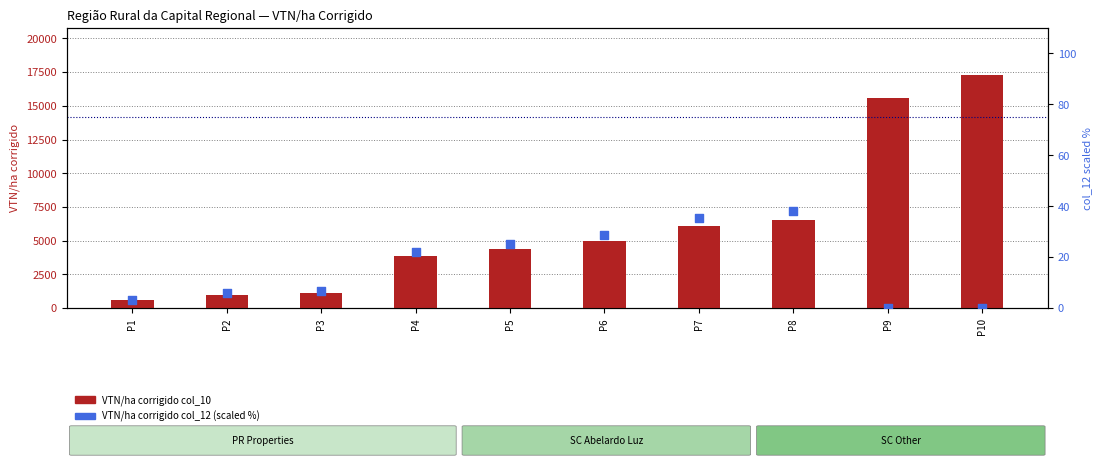

Which series reaches the maximum Y coordinate?

VTN/ha corrigido (col_10)